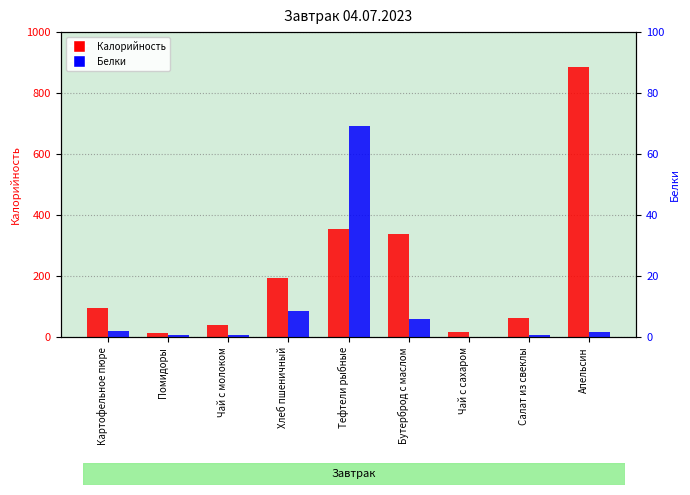

Is it true that Калорийность equals 1462.3 at Апельсин?

False